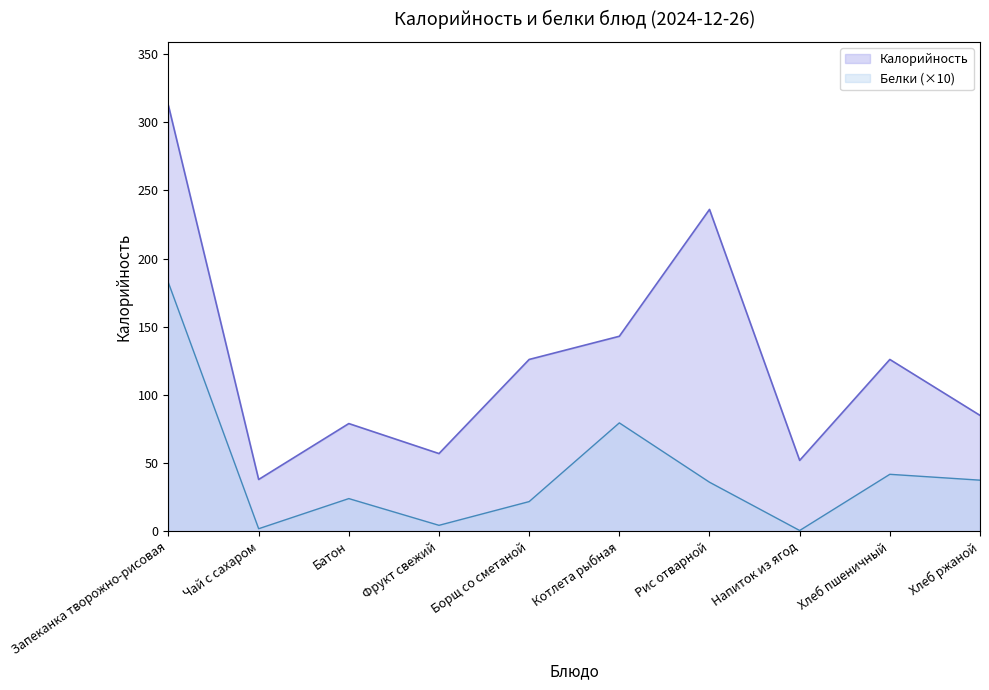

Between Борщ со сметаной and Хлеб пшеничный, which is larger?

Борщ со сметаной